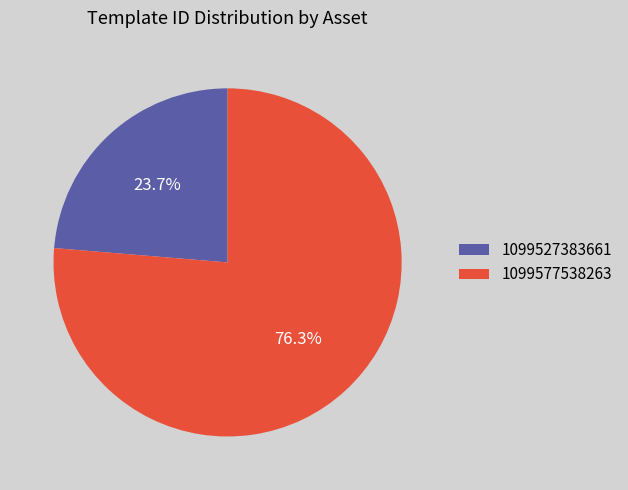

To the nearest percent, what is the difference between the largest and smallest slice percentages?

53%